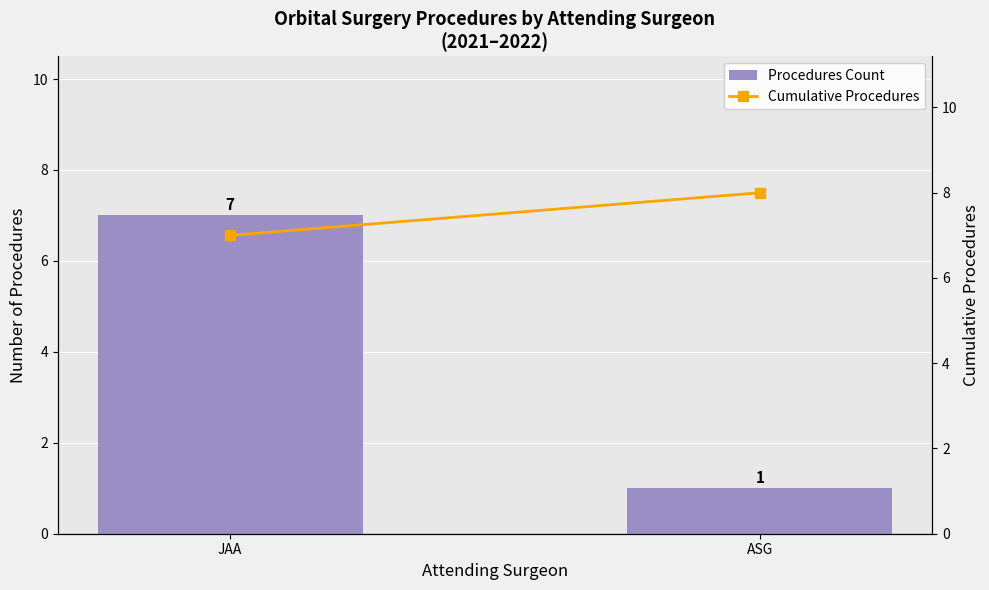

Rank the categories by Cumulative Procedures value from highest to lowest.

ASG, JAA